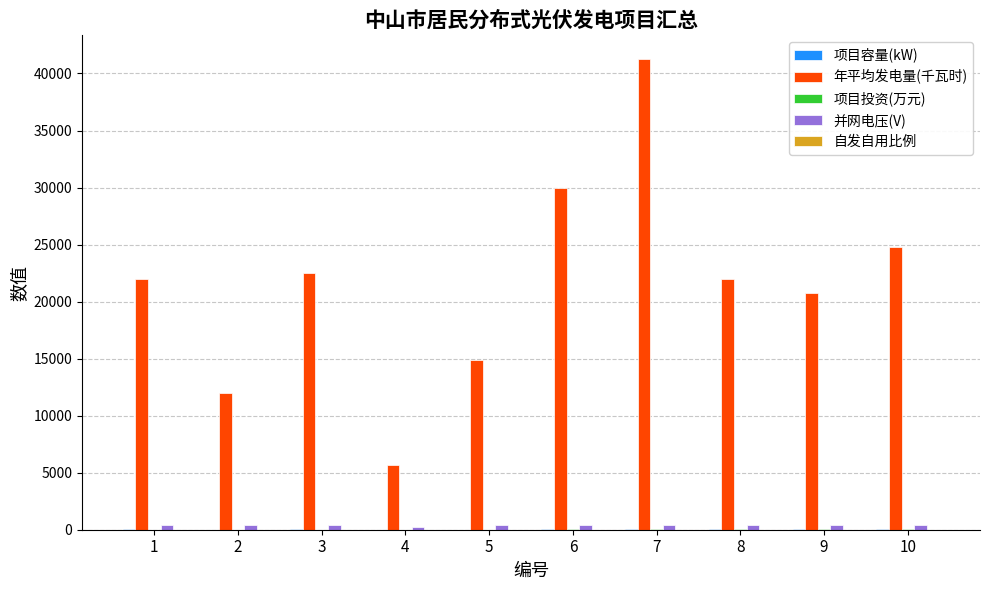

At which category is the sum across all series the highest?

7